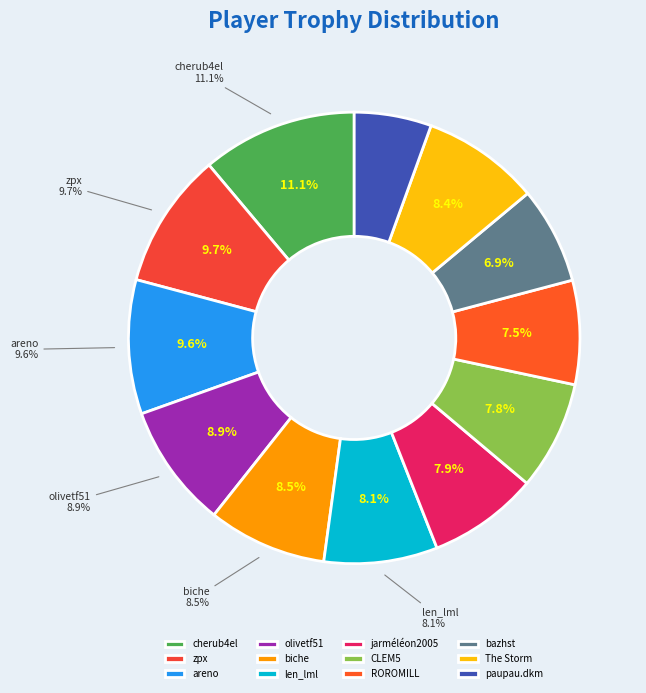

Which has a higher value, cherub4el or The Storm?

cherub4el